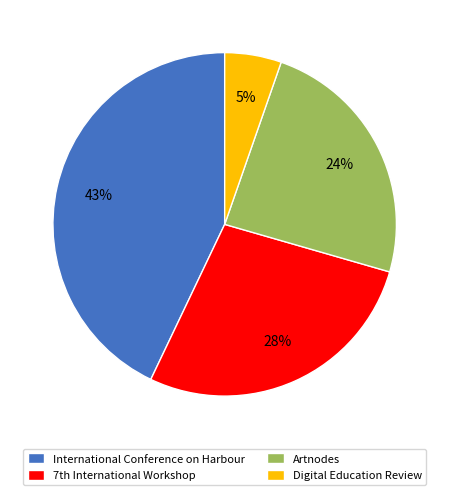

To the nearest percent, what is the difference between the largest and smallest slice percentages?

38%